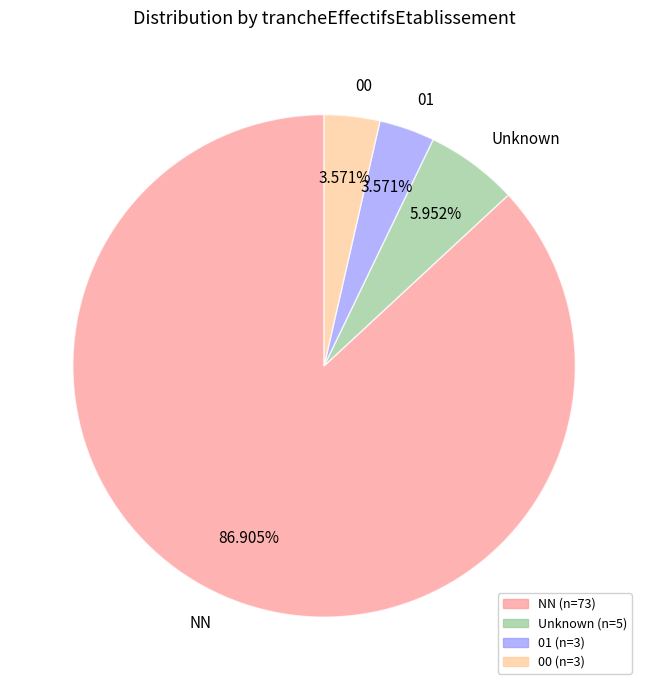

Does any single category account for the majority?

Yes